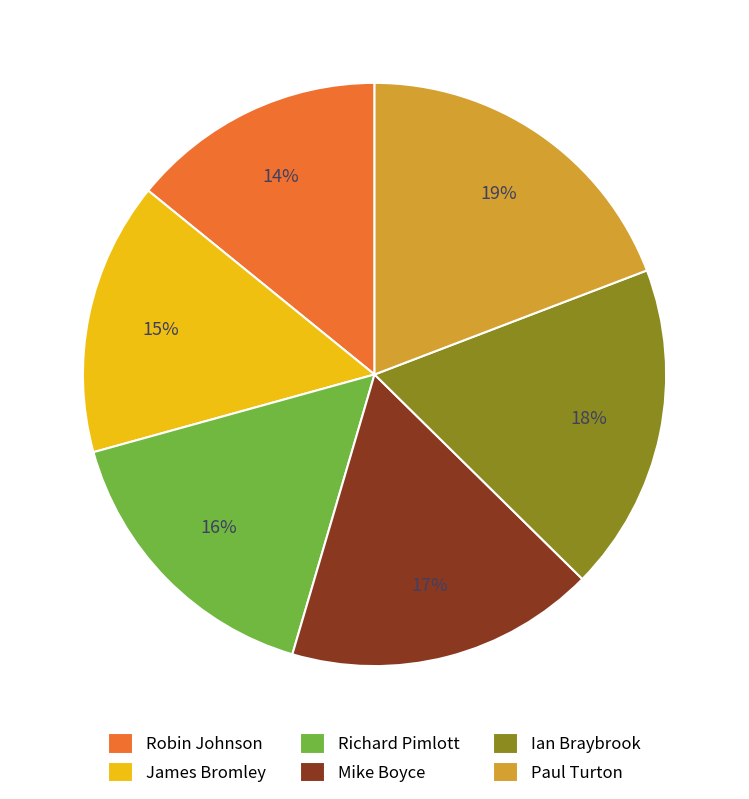

The Paul Turton slice represents 32% of the pie. True or false?

False